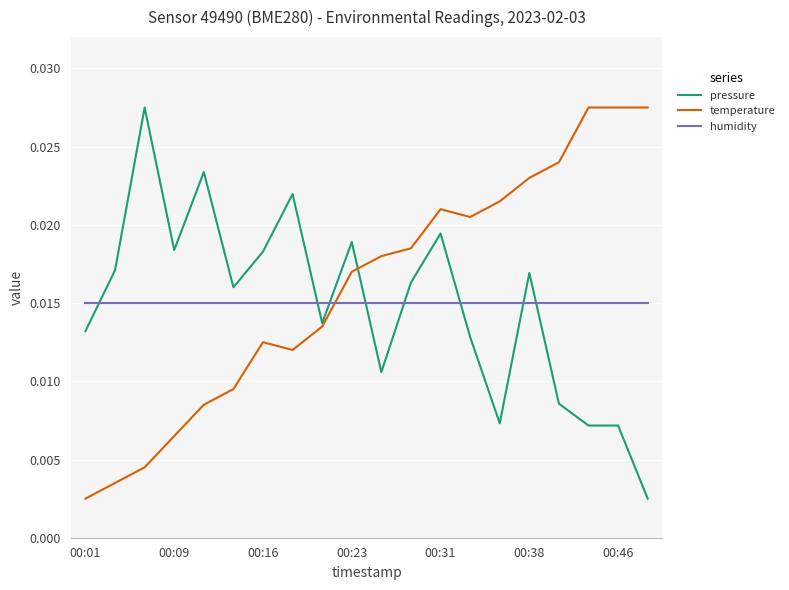

True or false: pressure and humidity cross at least once.

True